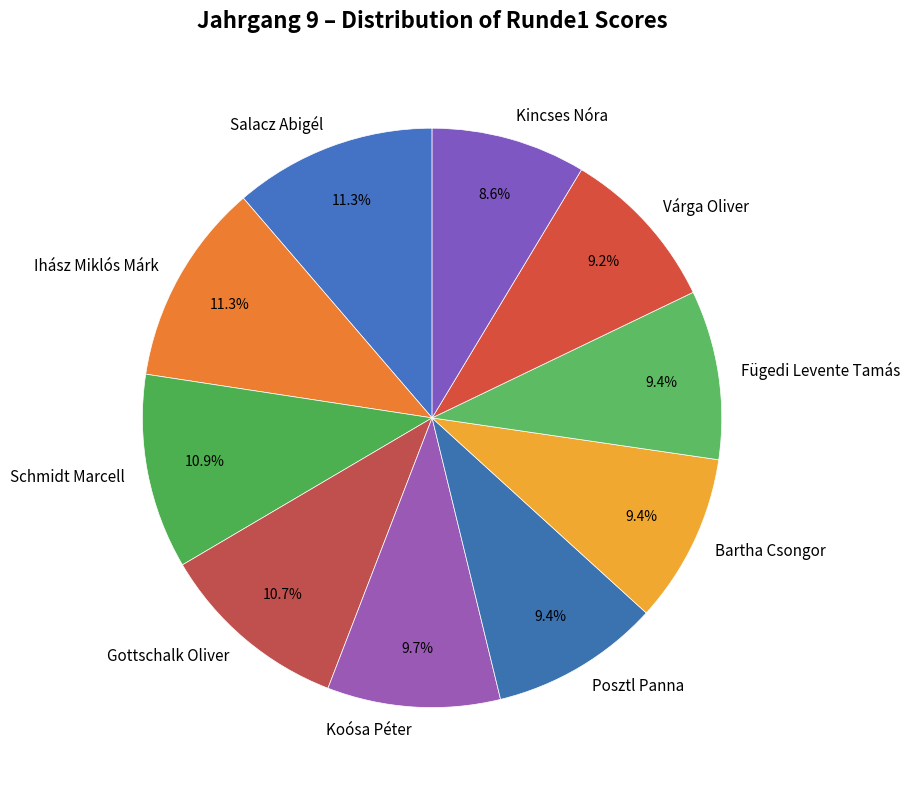

What is the total percentage of Bartha Csongor and Salacz Abigél?

20.7%